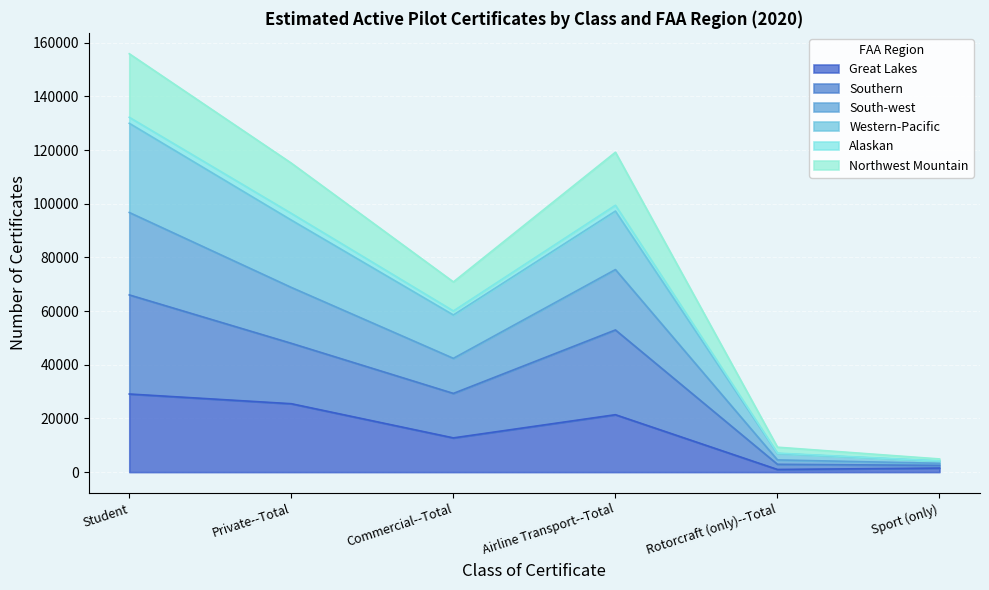

At which category is the sum across all series the highest?

Student